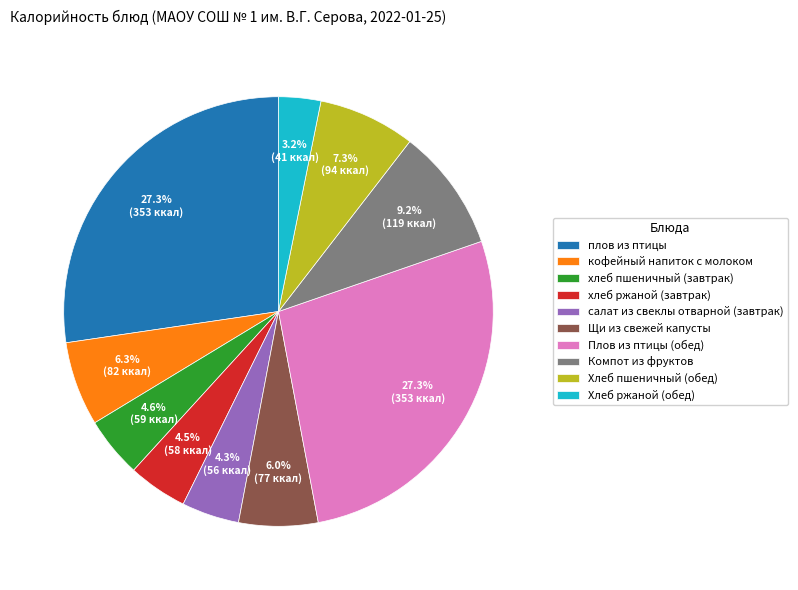

To the nearest percent, what is the average slice percentage?

10%